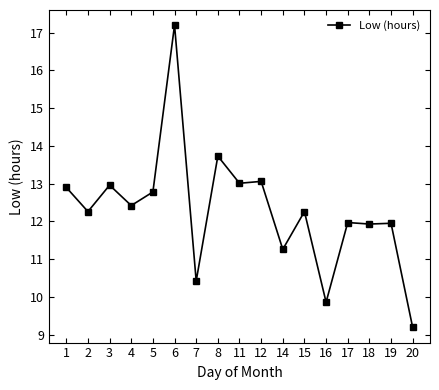

What is the smallest value displayed?

9.2